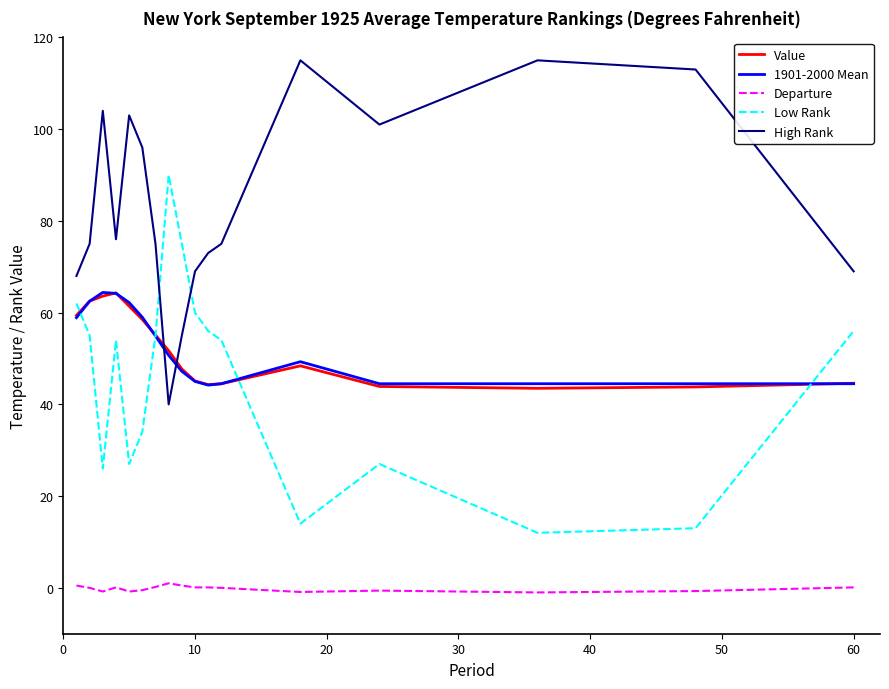

What is the average value of the 1901-2000 Mean series?

52.1